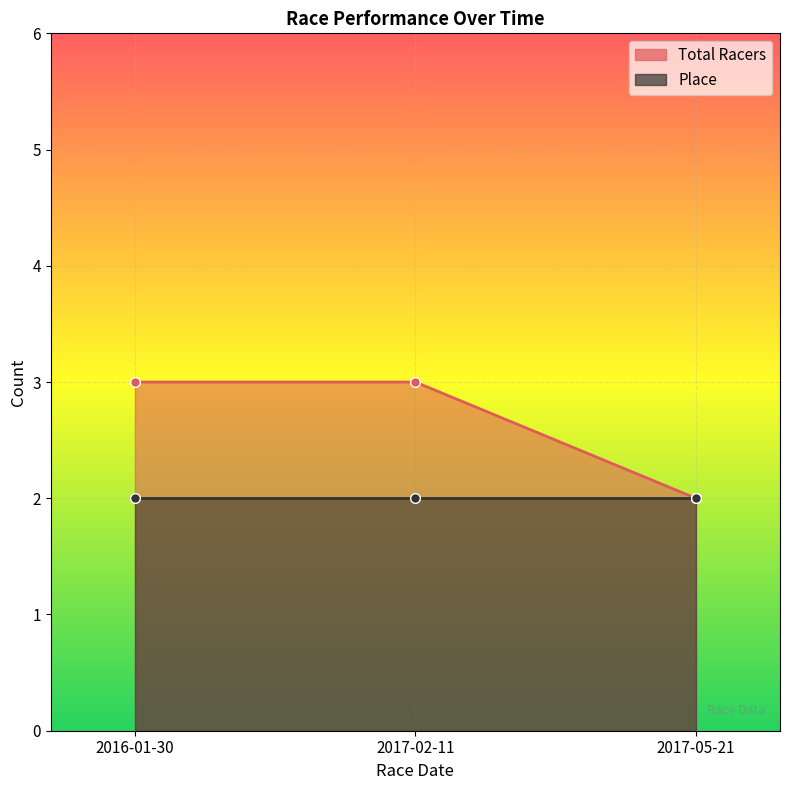

What is the difference between the maximum and minimum values?

1